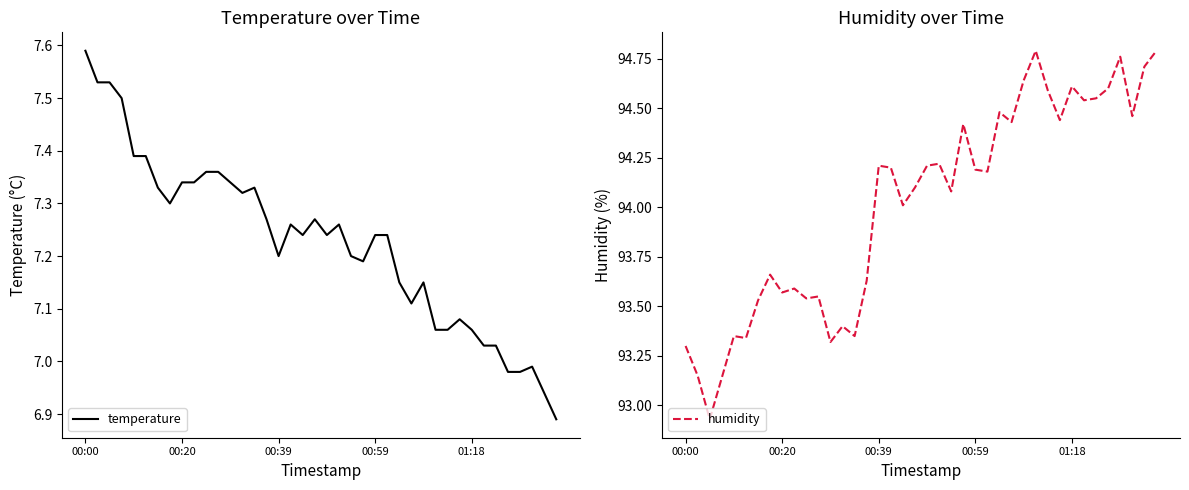

Which series has the widest spread of values?

humidity